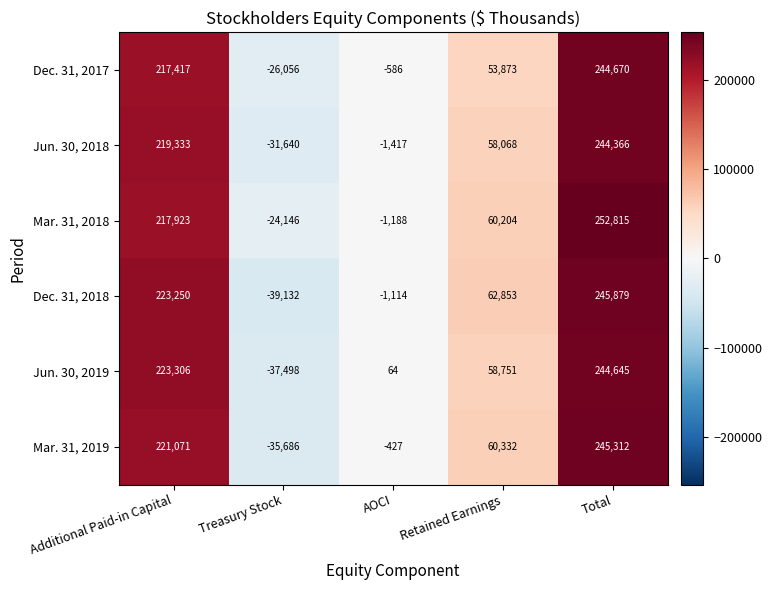

The value of Jun. 30, 2018 at Retained Earnings is 58068. True or false?

True